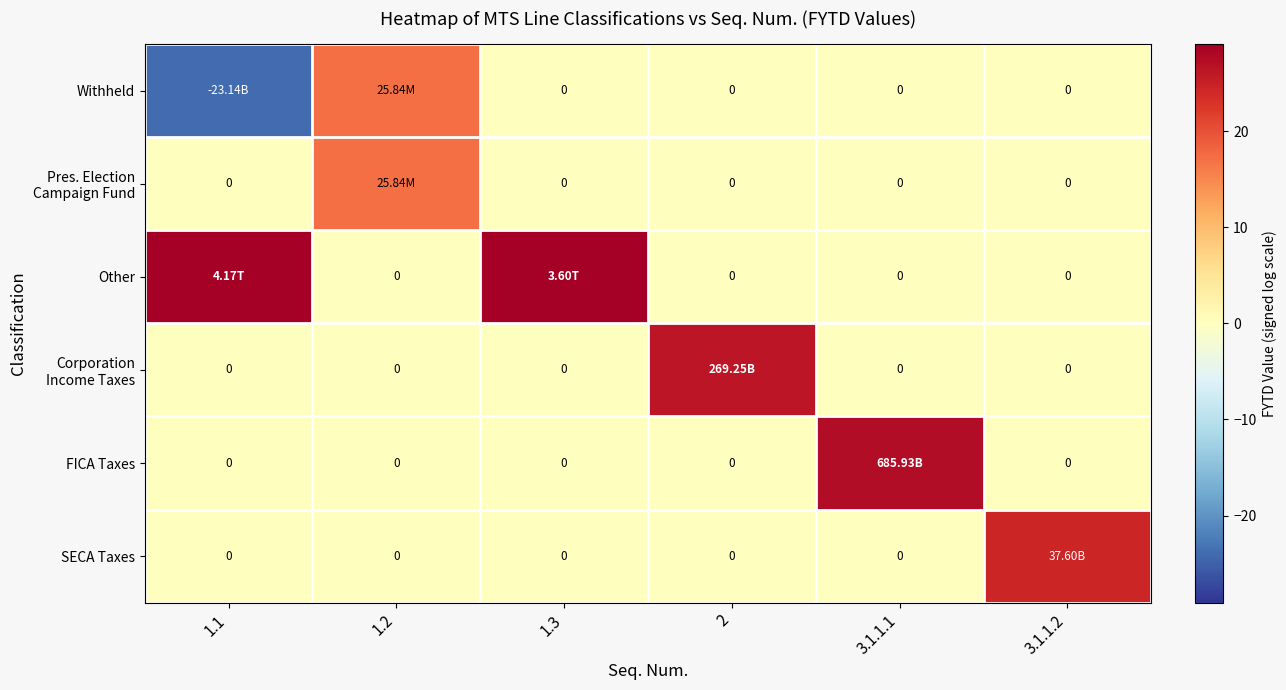

At which label does Withheld reach its peak?

1.2